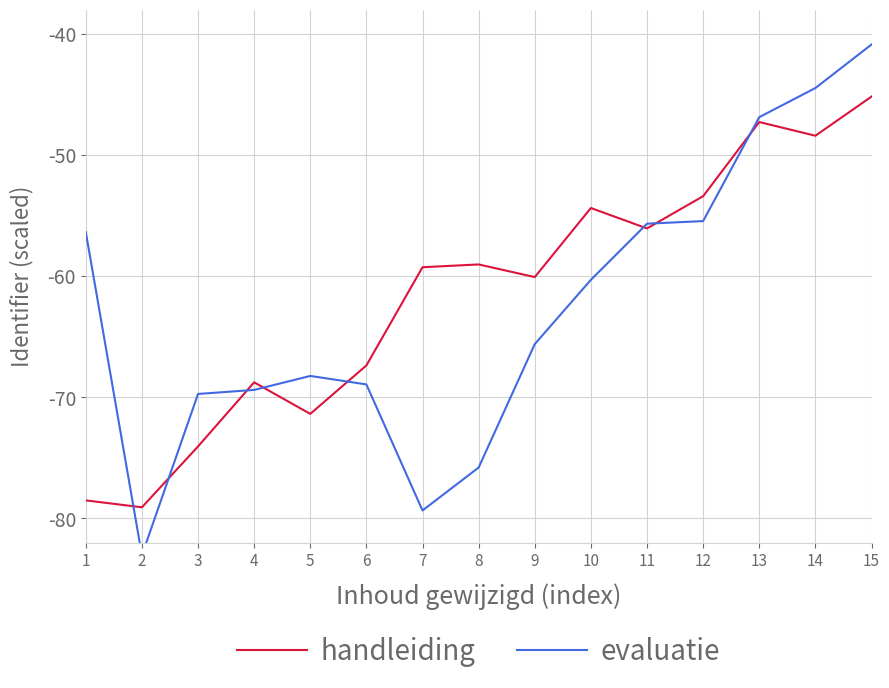

After their last crossing, which series has the higher values: handleiding or evaluatie?

evaluatie